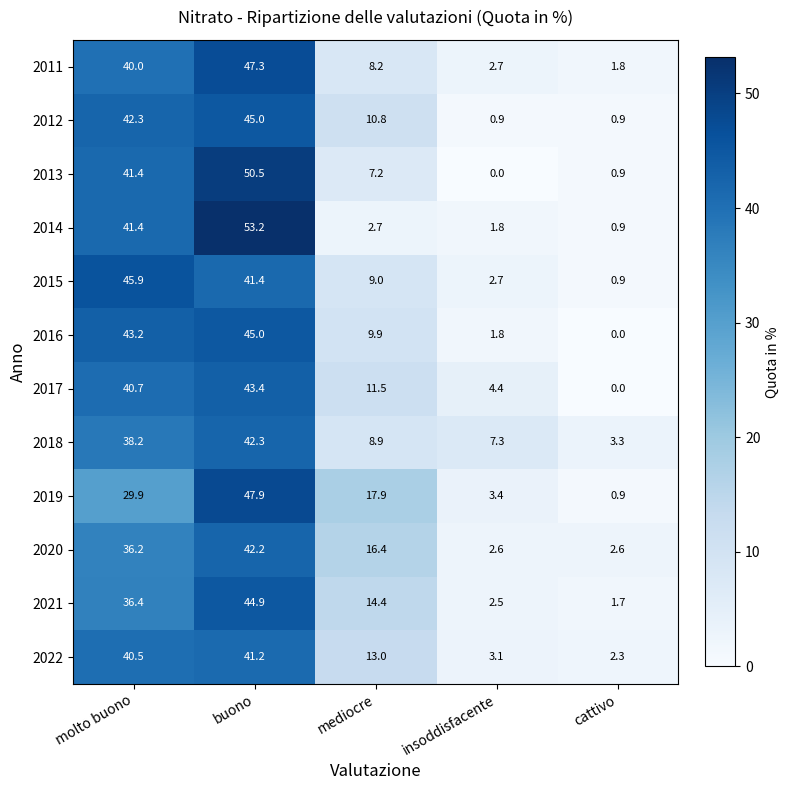

What is the average value of the 2015 series?

20.0